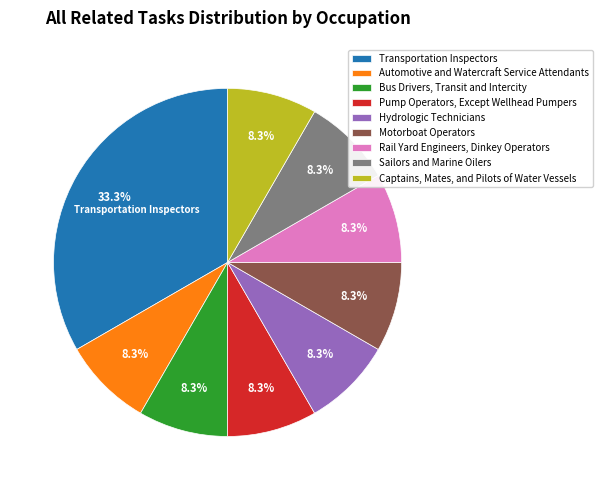

What is the ratio of the value at Sailors and Marine Oilers to the value at Motorboat Operators?

1.0